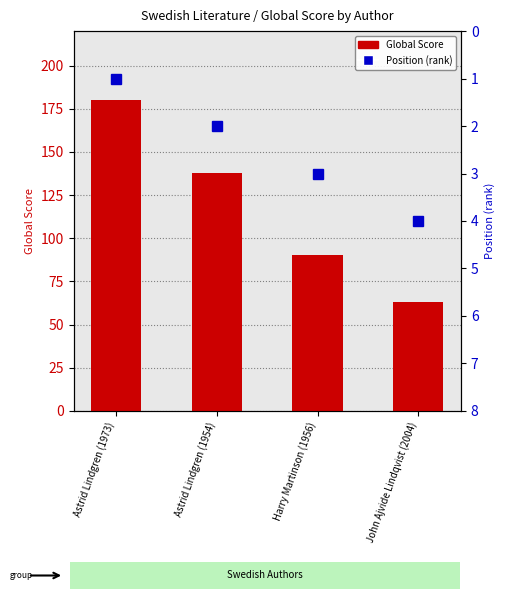

Reading right to left, extract all data points from this chart.

Global Score: John Ajvide Lindqvist (2004)=63	Harry Martinson (1956)=90	Astrid Lindgren (1954)=138	Astrid Lindgren (1973)=180
Position: John Ajvide Lindqvist (2004)=4	Harry Martinson (1956)=3	Astrid Lindgren (1954)=2	Astrid Lindgren (1973)=1